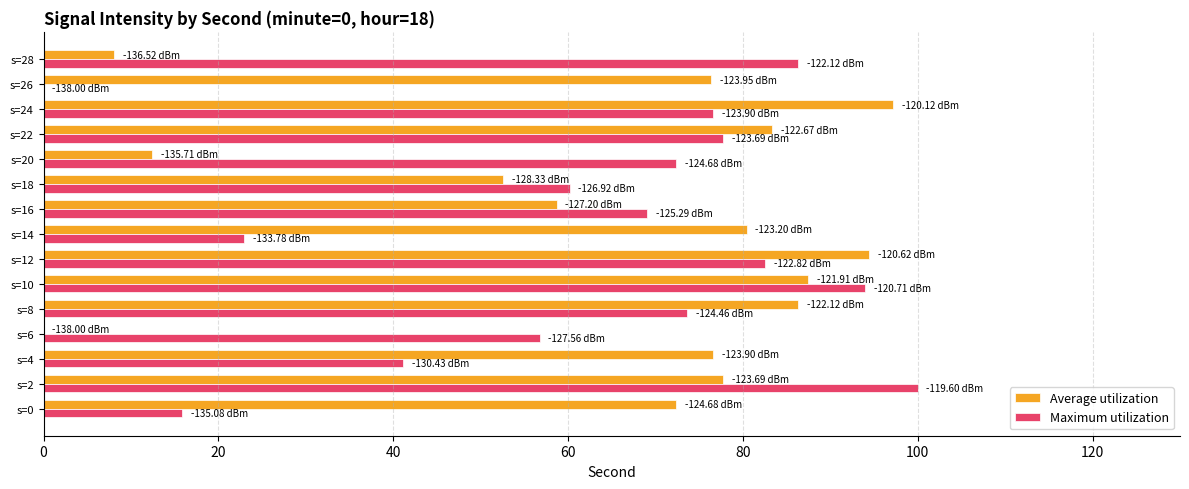

How many data points in Maximum utilization are above 72?

8